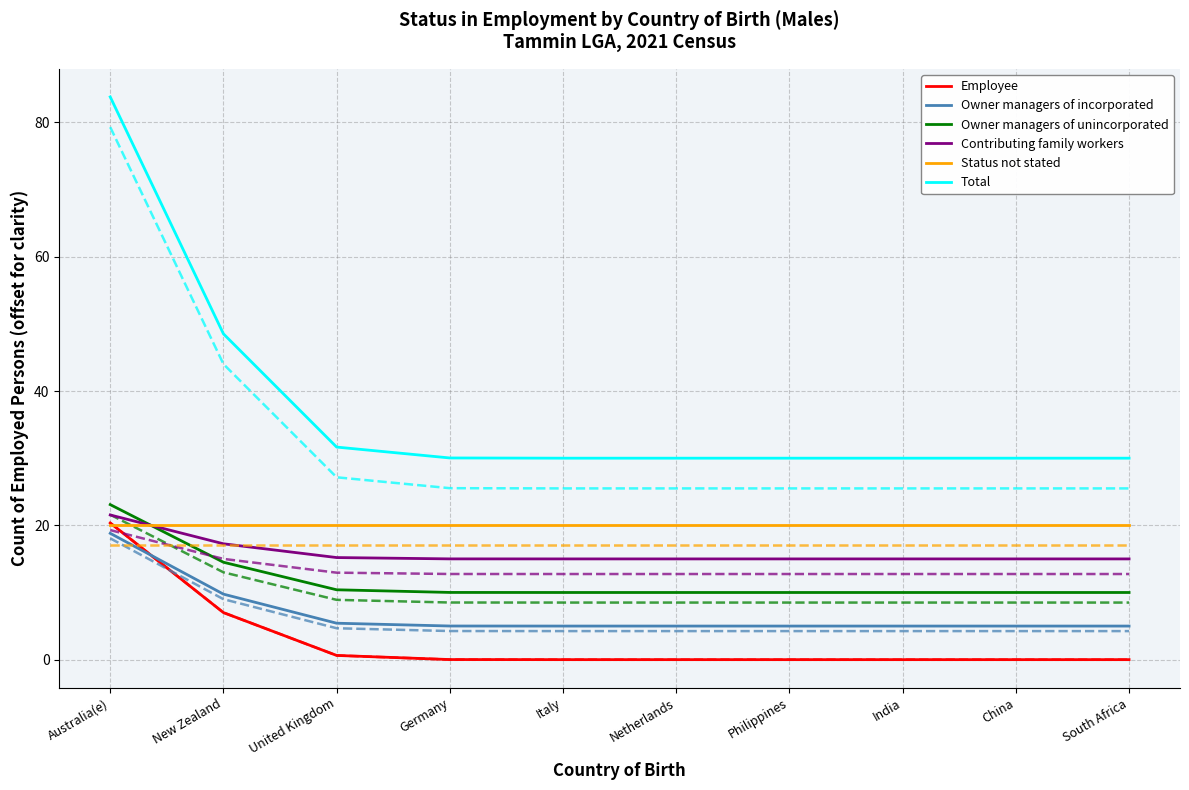

At which label is Total closest to 56?

New Zealand